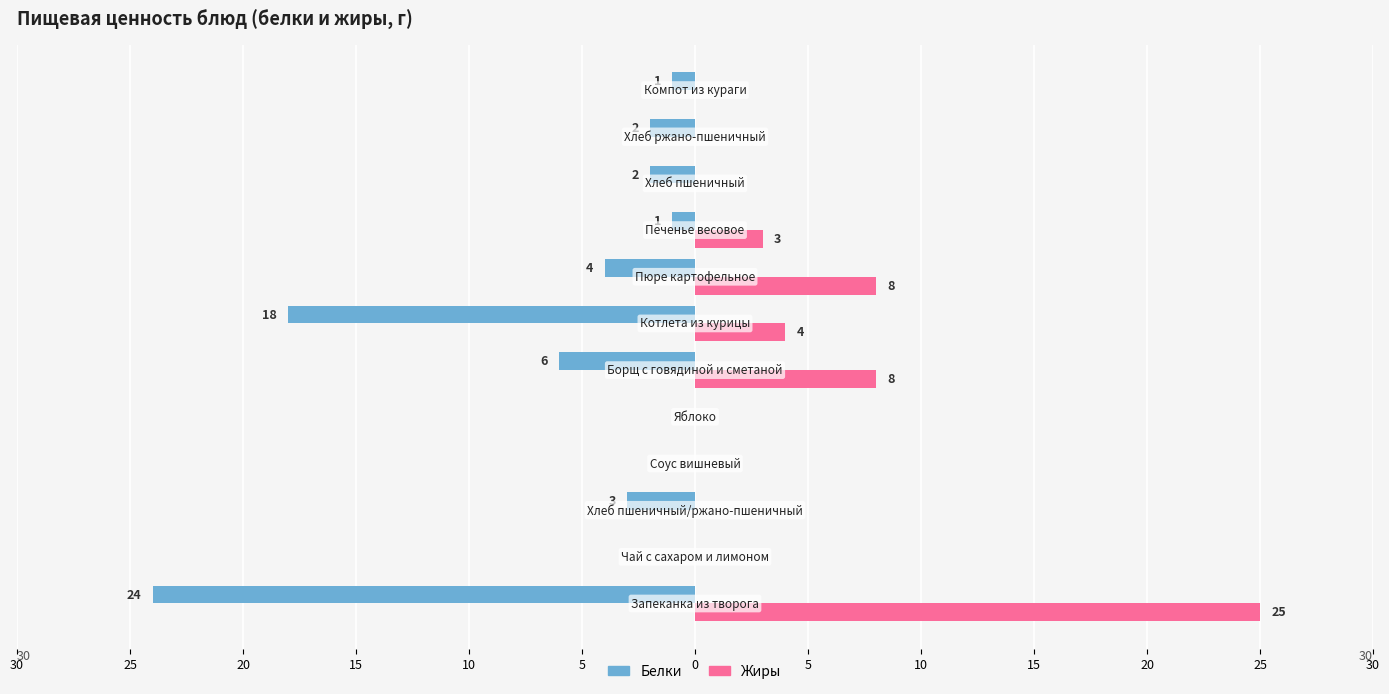

What are all the series names shown in the legend?

Белки, Жиры